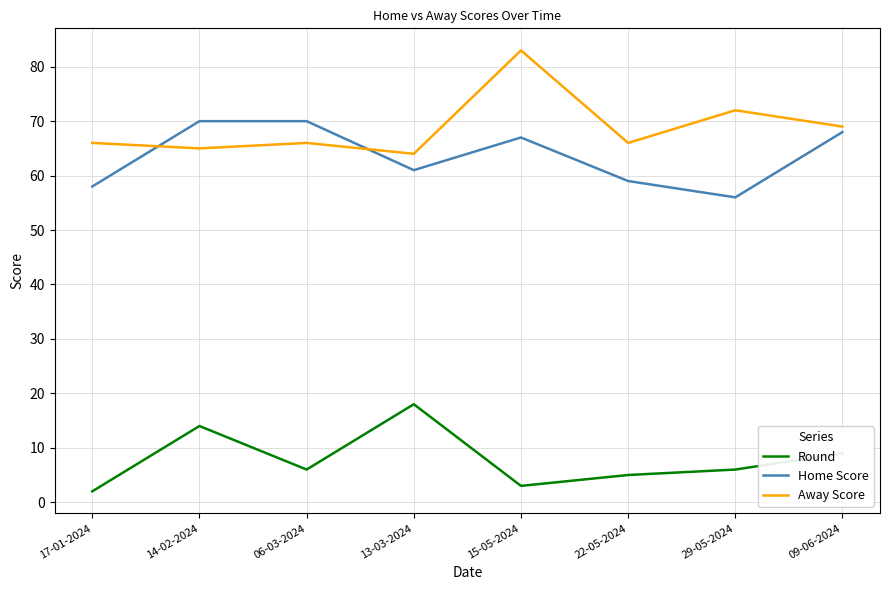

Count the number of categories in the chart.

8